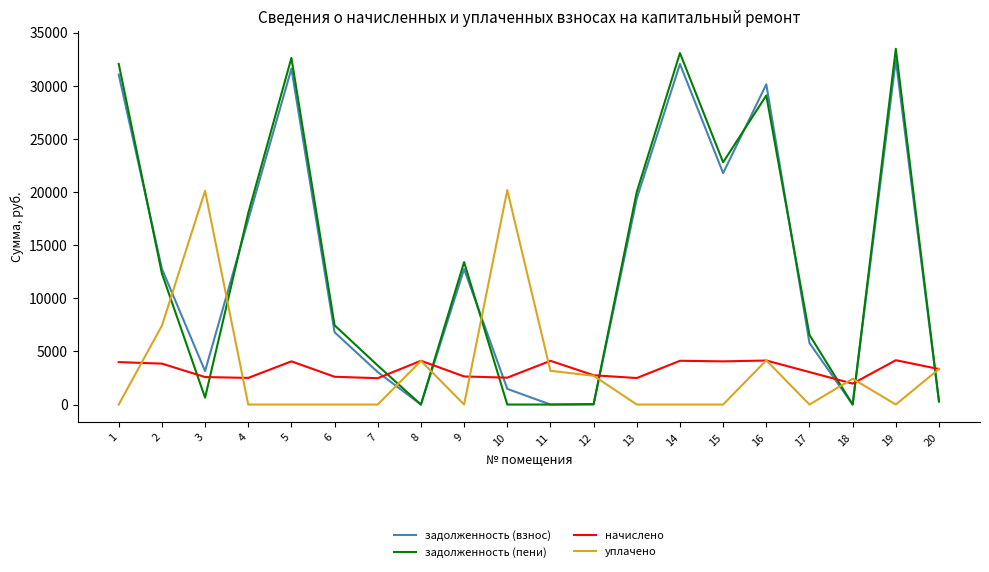

Does the chart have visible grid lines?

No